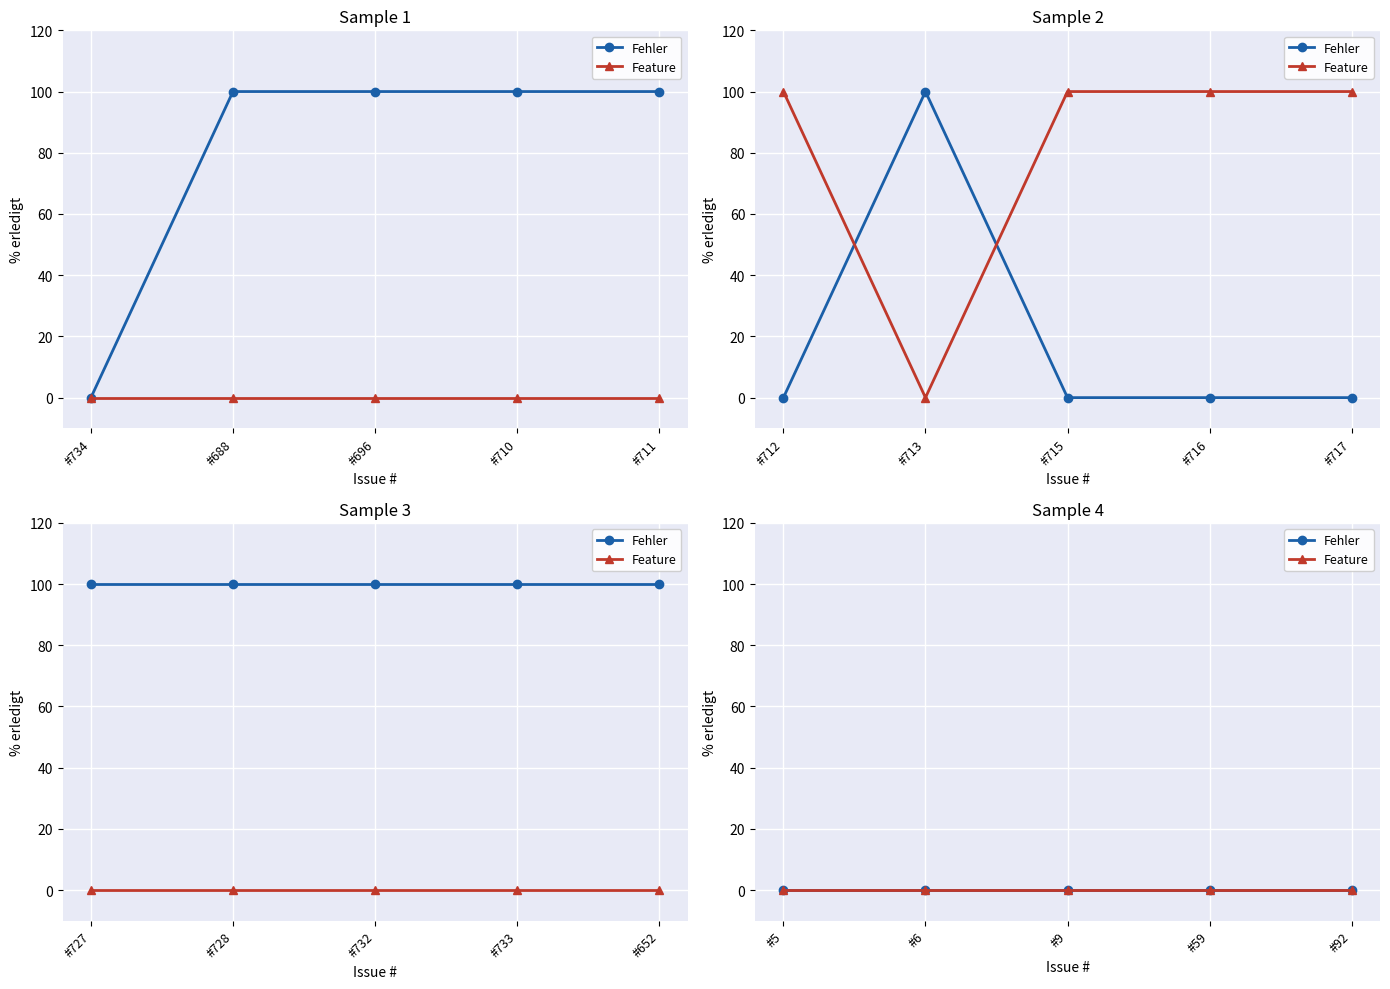

What is the sum of all Feature values?

400